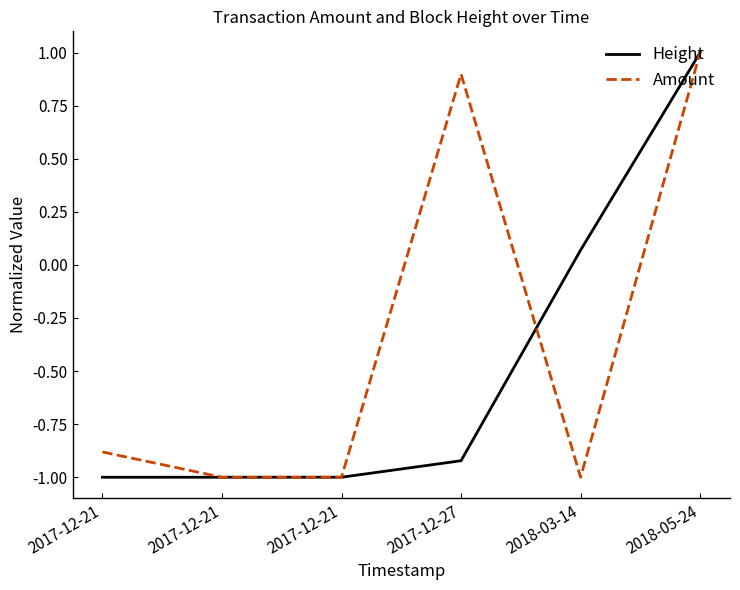

The value of Height at 2017-12-21 is -1.0. True or false?

True